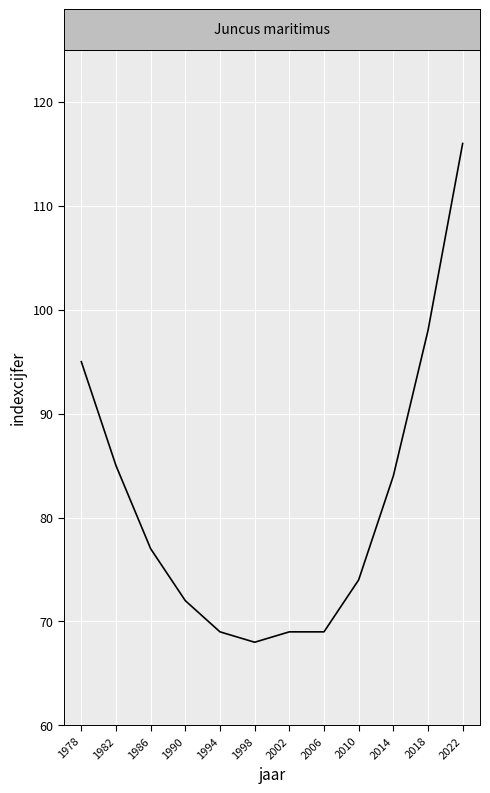

At which category does the chart reach its peak across all series?

2022